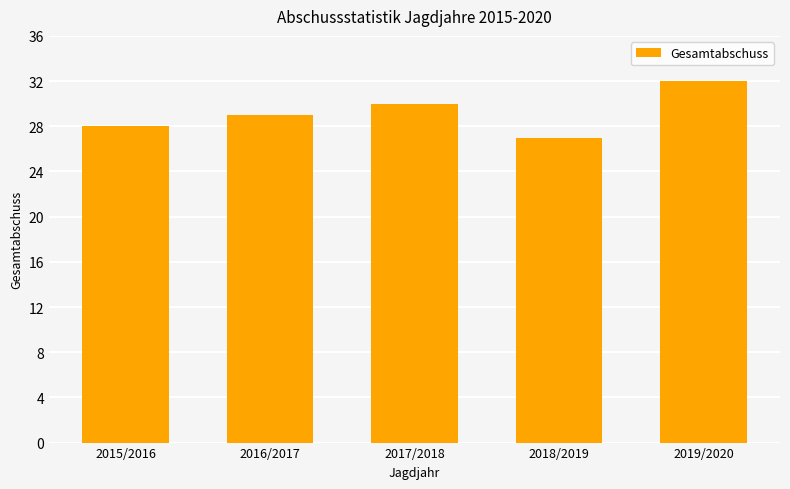

What is the difference between the values at 2015/2016 and 2018/2019?

1